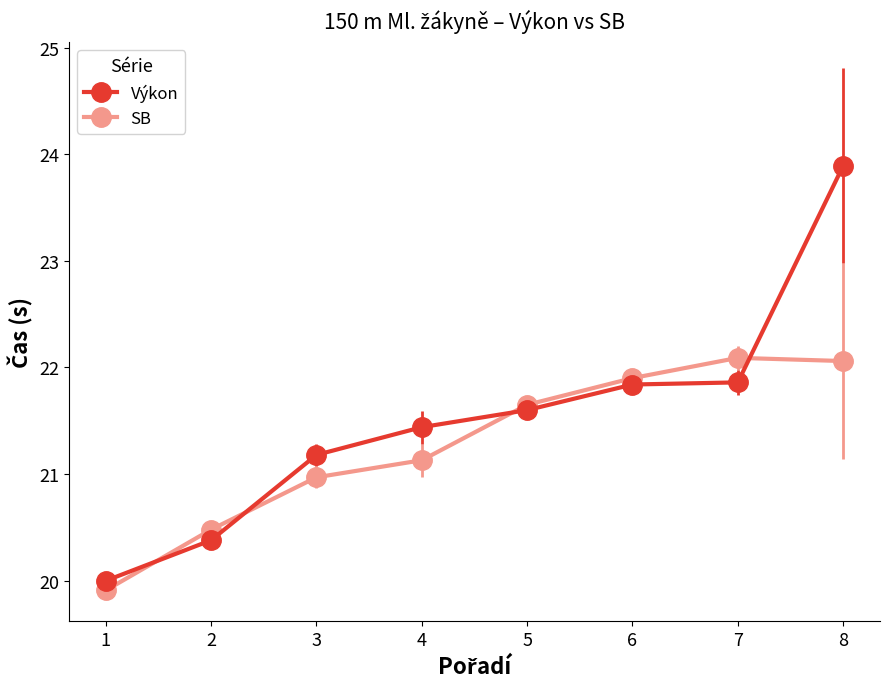

Which series has the largest total across all categories?

Výkon